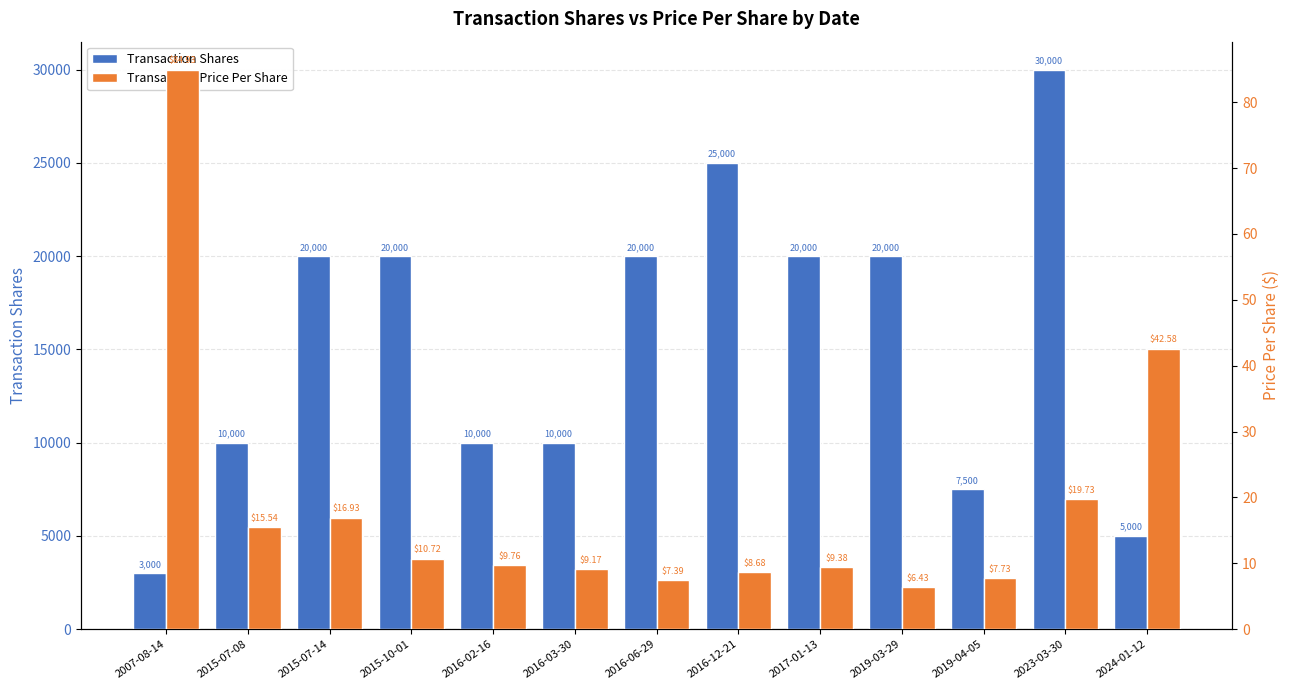

What is the total value across all series at 2015-07-14?

20016.9